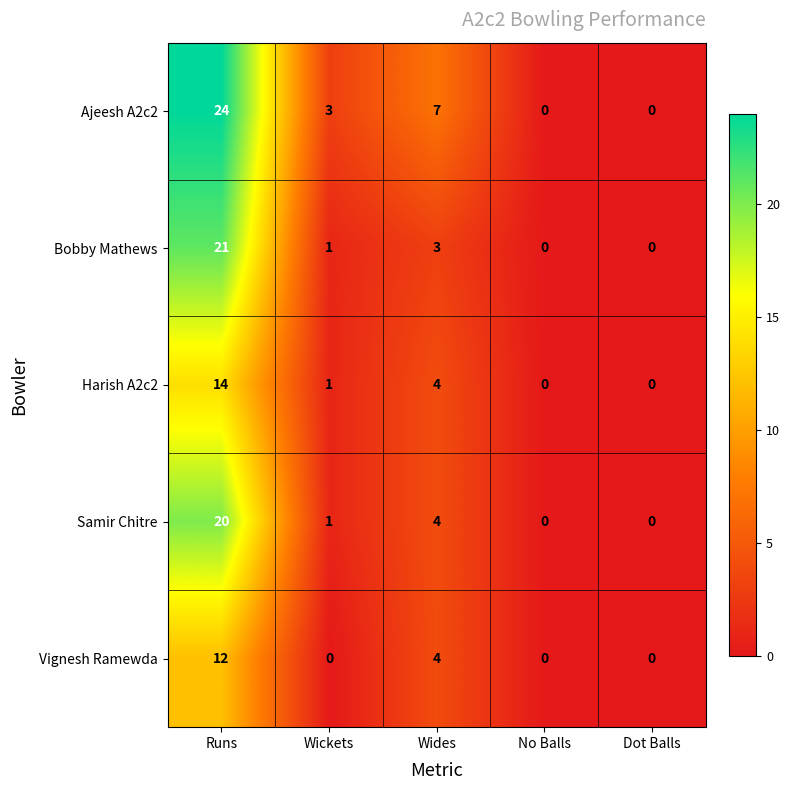

Reading right to left, list all the values displayed in this chart.

Ajeesh A2c2: 0	0	7	3	24
Bobby Mathews: 0	0	3	1	21
Harish A2c2: 0	0	4	1	14
Samir Chitre: 0	0	4	1	20
Vignesh Ramewda: 0	0	4	0	12